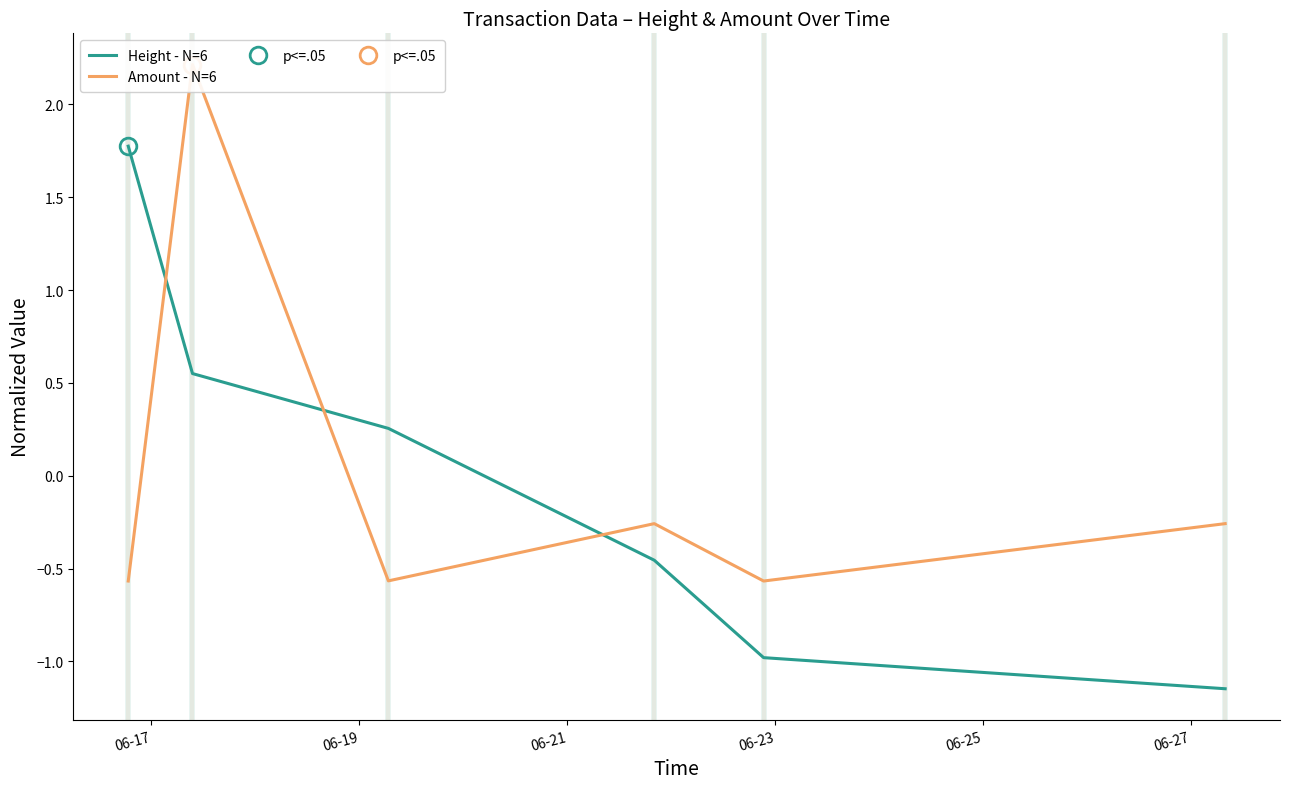

What are all the series names shown in the legend?

Height - N=6, Amount - N=6